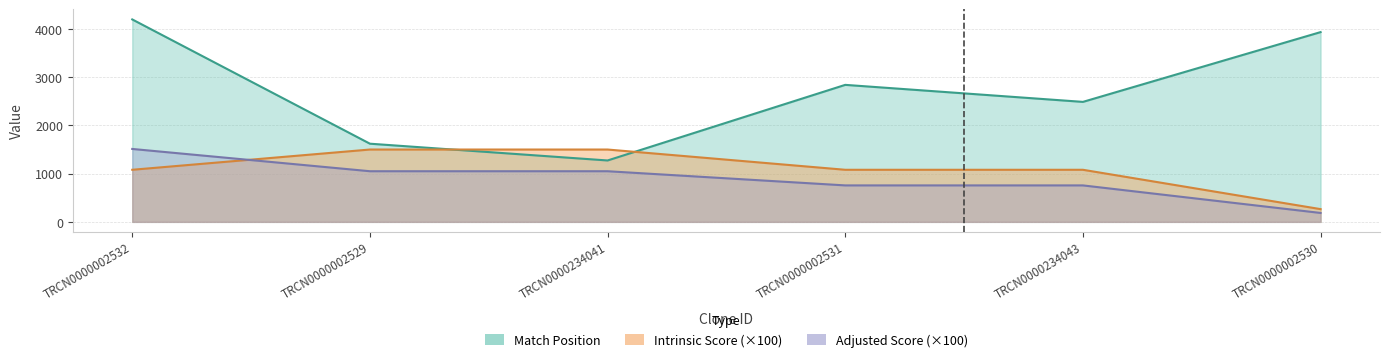

Count the number of categories in the chart.

6